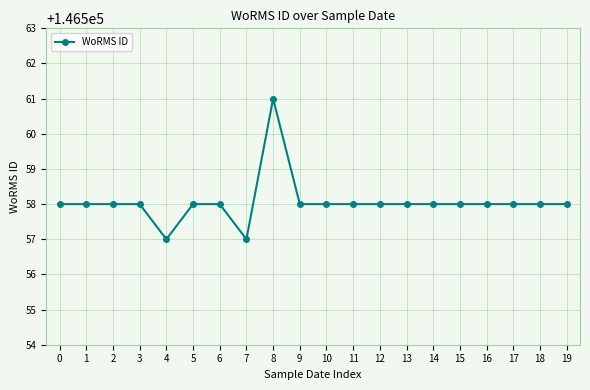

Is it true that the value at 18 is 146558?

True